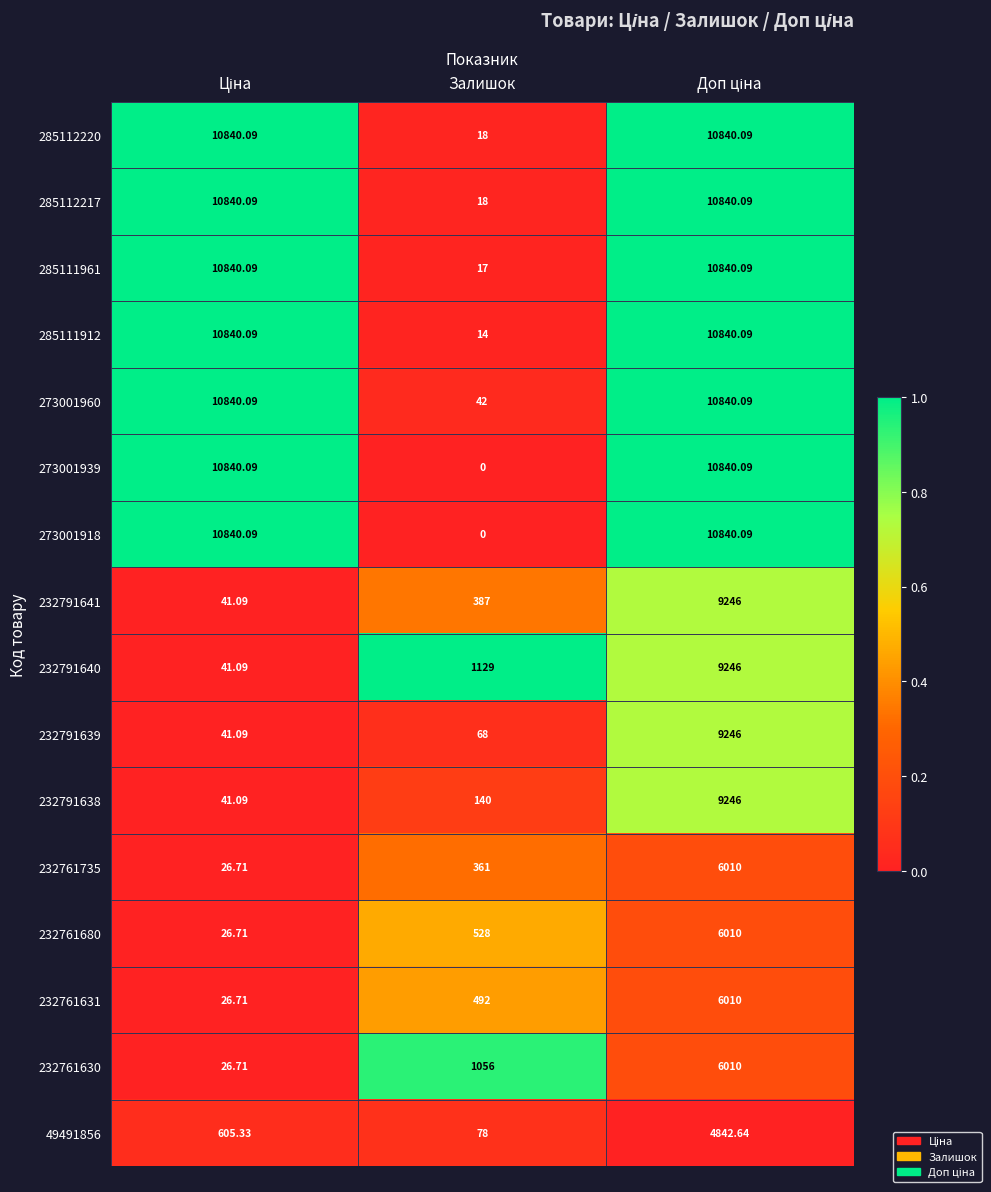

At which label is 285111961 closest to 5428?

Залишок